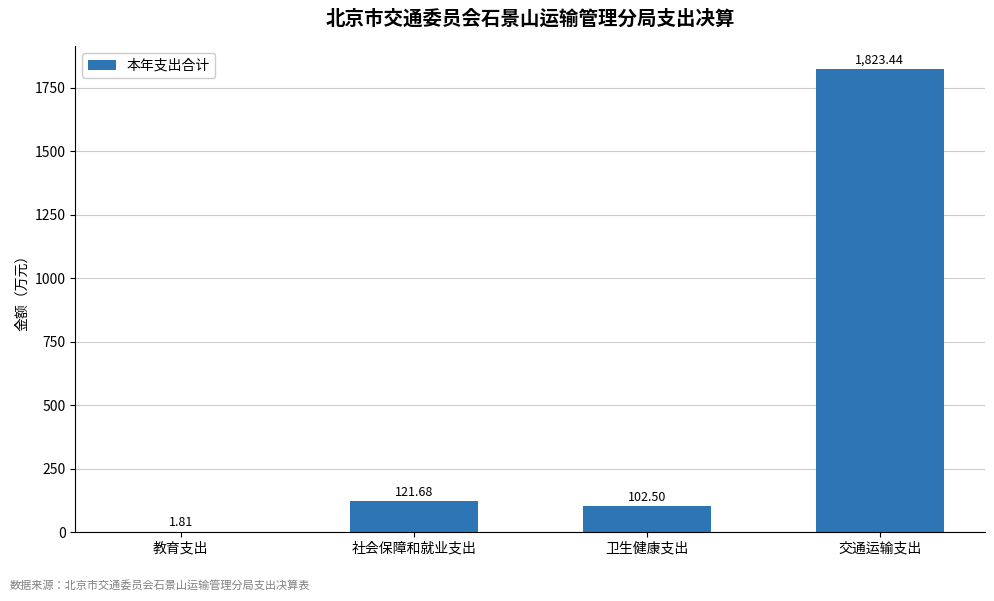

Where does the data first go above 121?

社会保障和就业支出